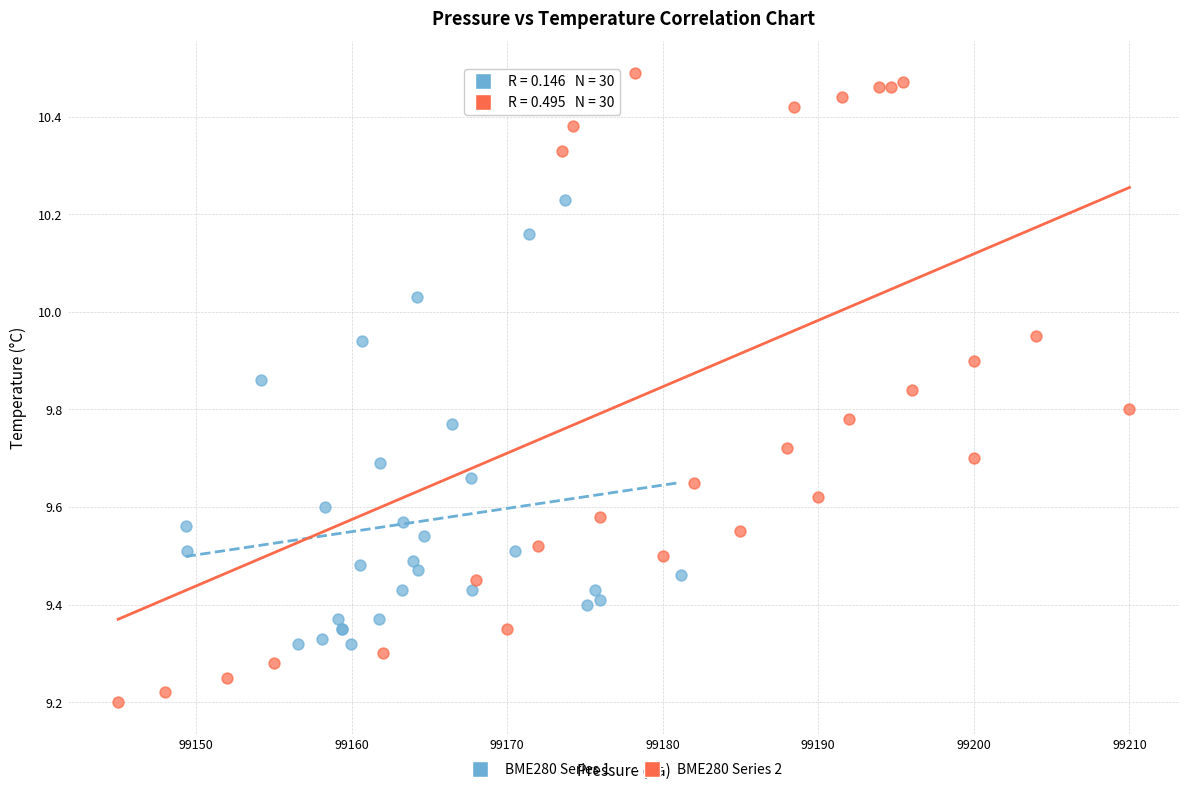

Which series has the widest spread of Y values?

BME280 Series 2